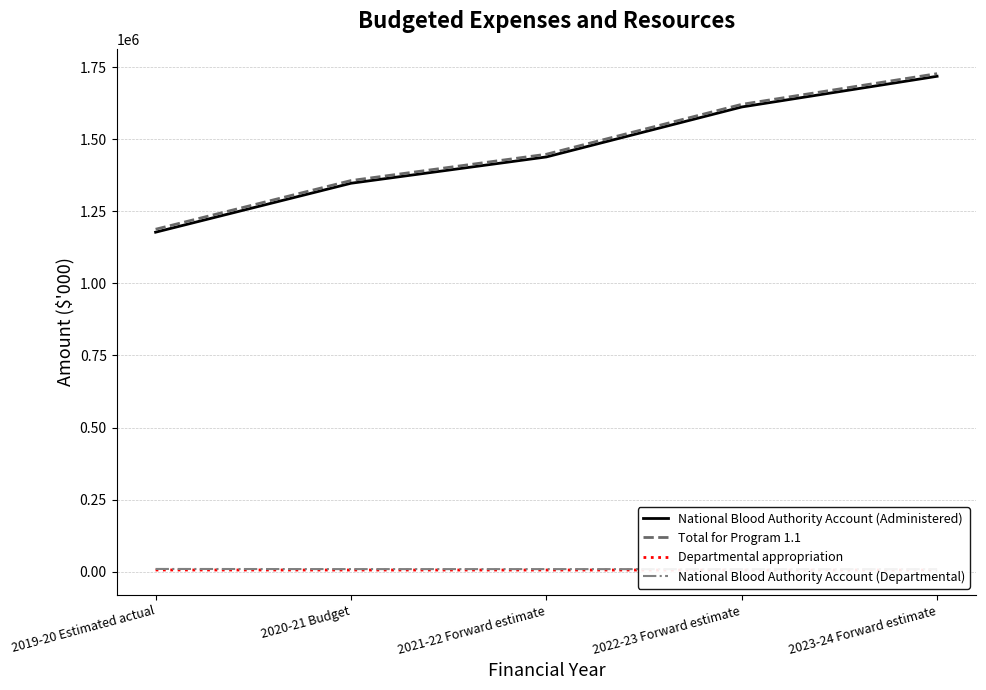

Between 2020-21 Budget and 2023-24 Forward estimate, which series saw the biggest shift?

National Blood Authority Account (Administered)